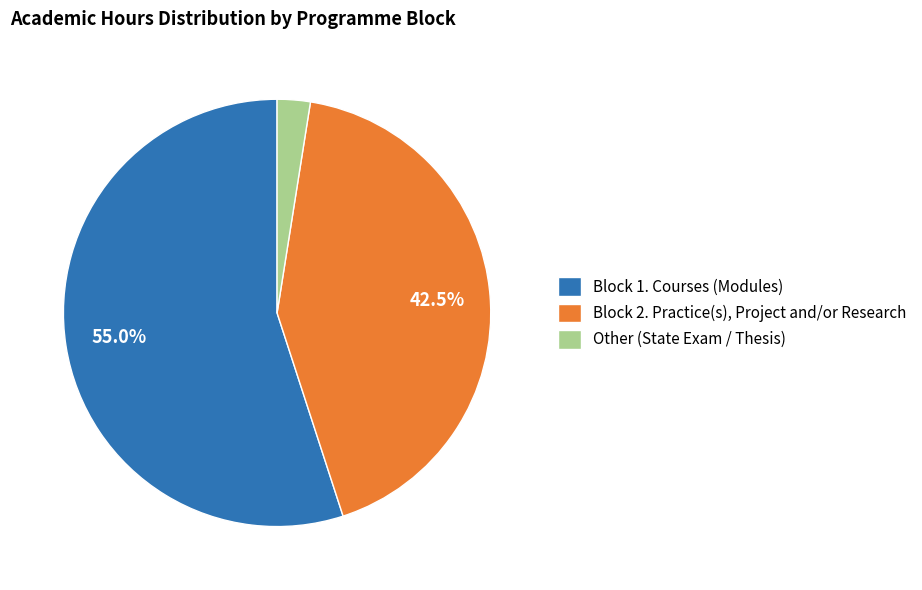

True or false: Block 1. Courses (Modules) accounts for 47% of the total.

False